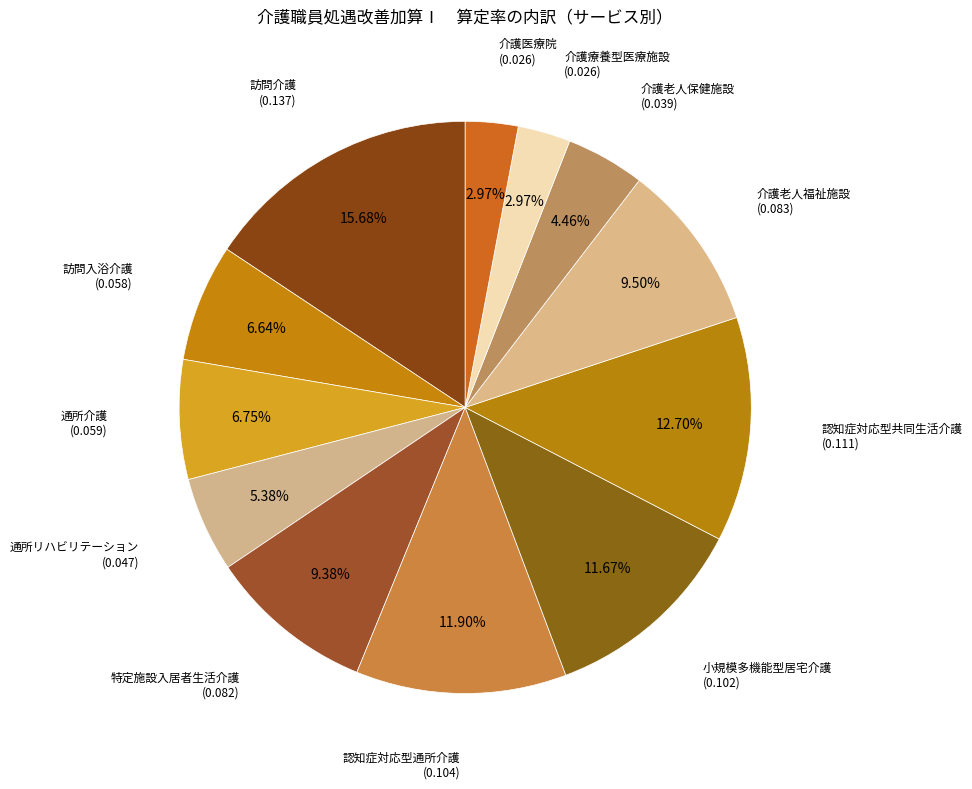

Is it true that 認知症対応型通所介護 is 3% of the pie?

False